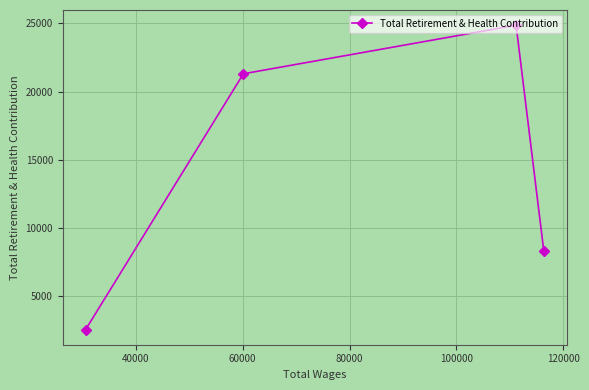

What is the maximum value shown in the chart?

24868